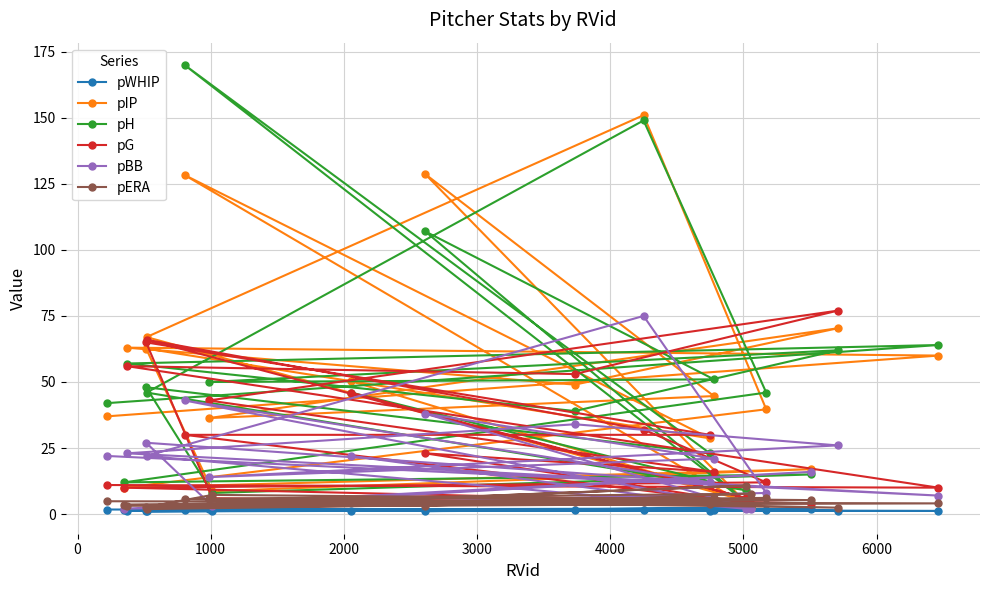

Reading left to right, what are all the values shown in this chart?

pWHIP: 1.7	1.2	1.3	1.5	1.3	1.8	1.6	1.1	2.1	1.7	1.2	1.2	1.3	1.8	1.4	1.4	1.5	1.0	2.2	1.4
pIP: 37.0	60.0	63.0	49.0	70.3	36.3	44.7	128.7	2.3	128.3	28.7	62.7	8.7	17.0	10.0	39.7	151.0	67.0	5.0	50.3
pH: 42.0	64.0	57.0	39.0	62.0	50.0	51.0	107.0	3.0	170.0	23.0	48.0	8.0	15.0	12.0	46.0	149.0	46.0	9.0	46.0
pG: 11.0	10.0	56.0	53.0	77.0	43.0	16.0	23.0	4.0	30.0	30.0	65.0	6.0	4.0	10.0	12.0	32.0	66.0	6.0	46.0
pBB: 22.0	7.0	23.0	34.0	26.0	14.0	21.0	38.0	2.0	43.0	12.0	27.0	3.0	16.0	2.0	8.0	75.0	22.0	2.0	22.0
pERA: 4.9	4.0	3.1	4.6	2.4	5.7	6.0	3.2	7.7	5.7	3.8	2.6	7.3	5.3	3.6	6.1	4.6	1.9	10.8	4.8